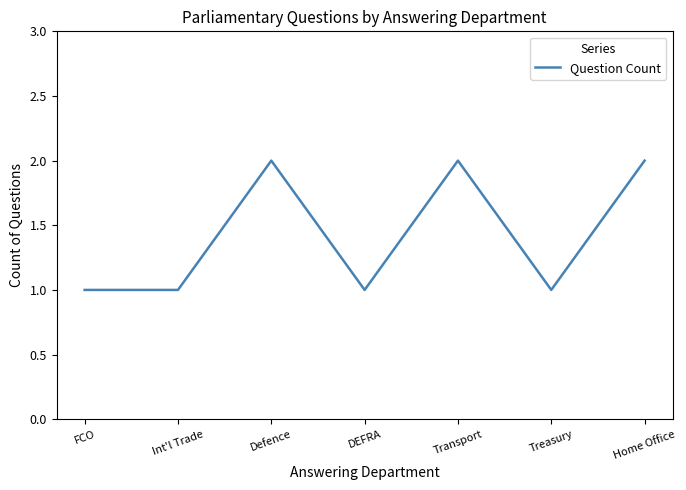

Where is the first local maximum?

Defence